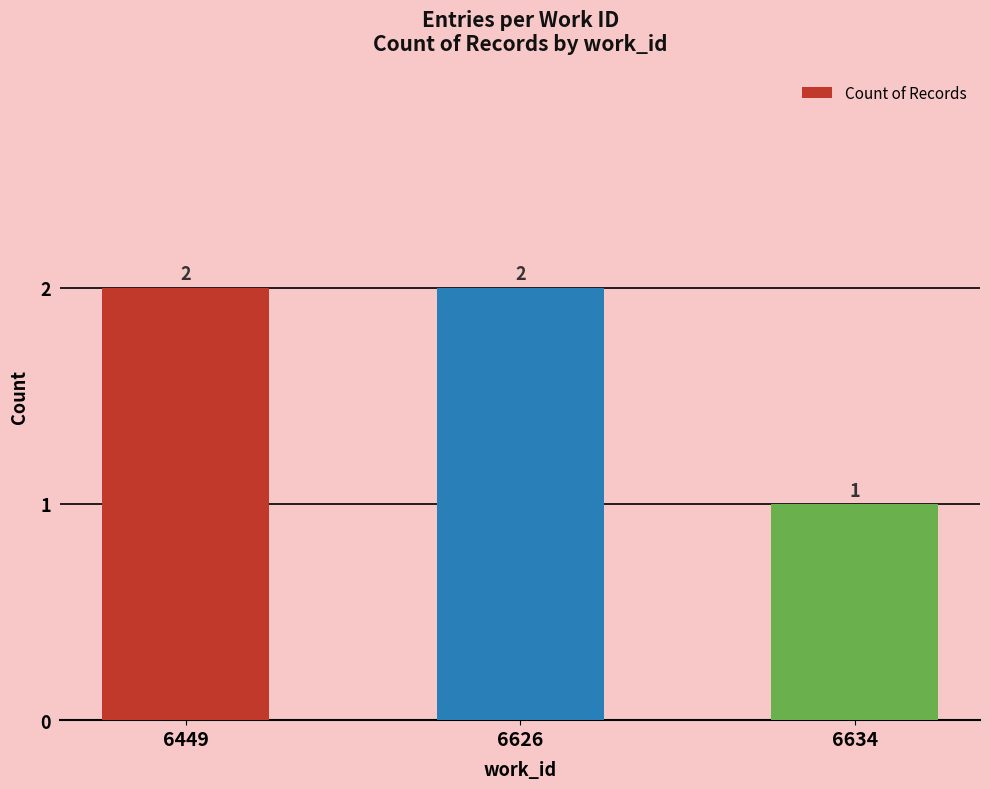

What is the difference between the maximum and minimum values?

1